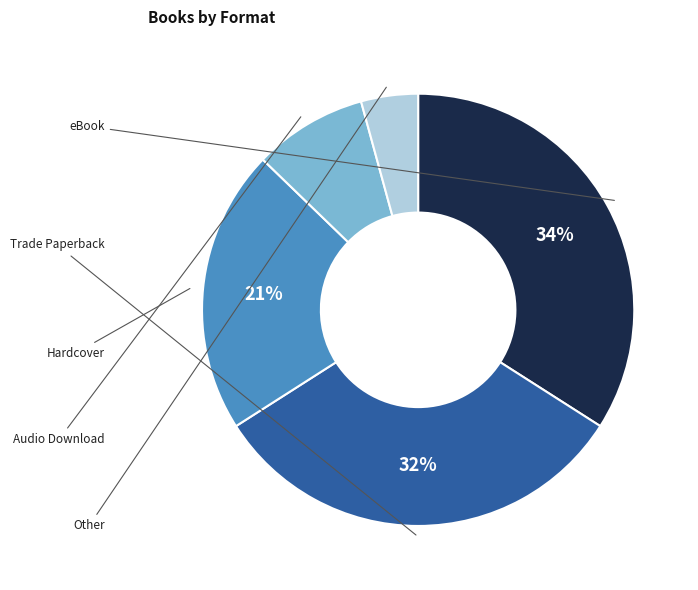

Does any single category account for the majority?

No